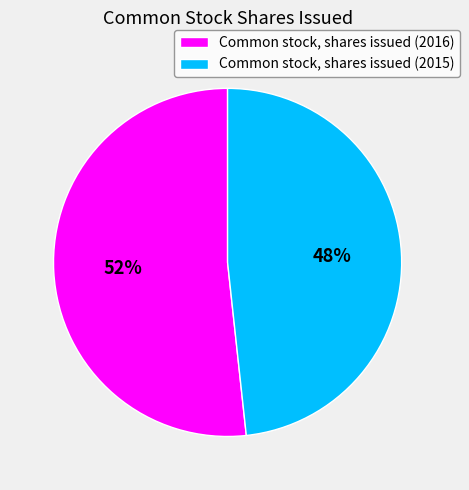

Rank the categories by value from highest to lowest.

Common stock, shares issued (2016), Common stock, shares issued (2015)